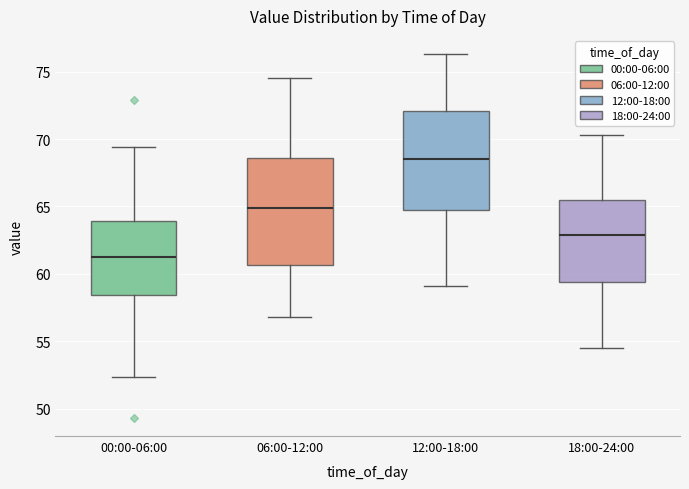

Reading left to right, read every box against the y-axis: the position of its median line, the range the box covers, and the ends of its whiskers. The values are not printed on the chart, so give them approximately, as read against the axis.

00:00-06:00: median 61.0, box 58.5 to 64.0, whiskers 52.5 to 69.5
06:00-12:00: median 65.0, box 60.5 to 68.5, whiskers 57.0 to 74.5
12:00-18:00: median 68.5, box 65.0 to 72.0, whiskers 59.0 to 76.5
18:00-24:00: median 63.0, box 59.5 to 65.5, whiskers 54.5 to 70.5